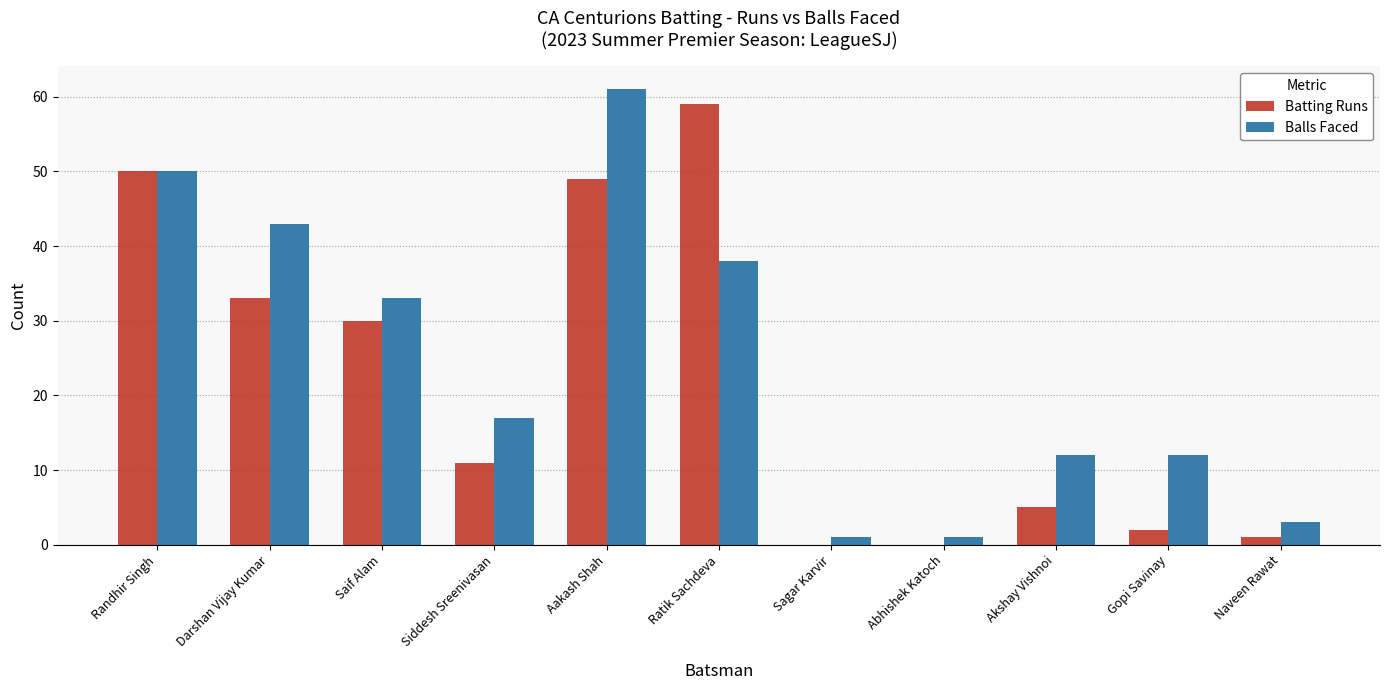

At which label is Balls Faced closest to 31?

Saif Alam